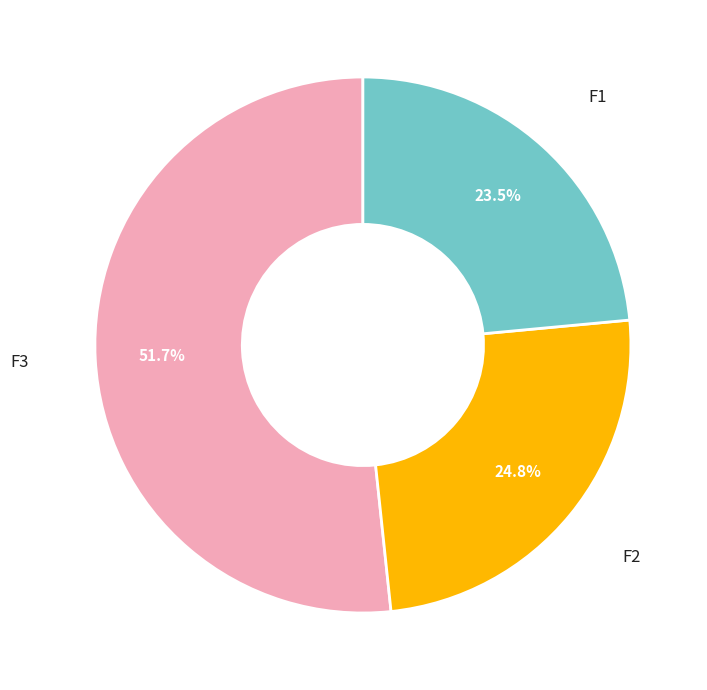

Does any single category account for the majority?

Yes